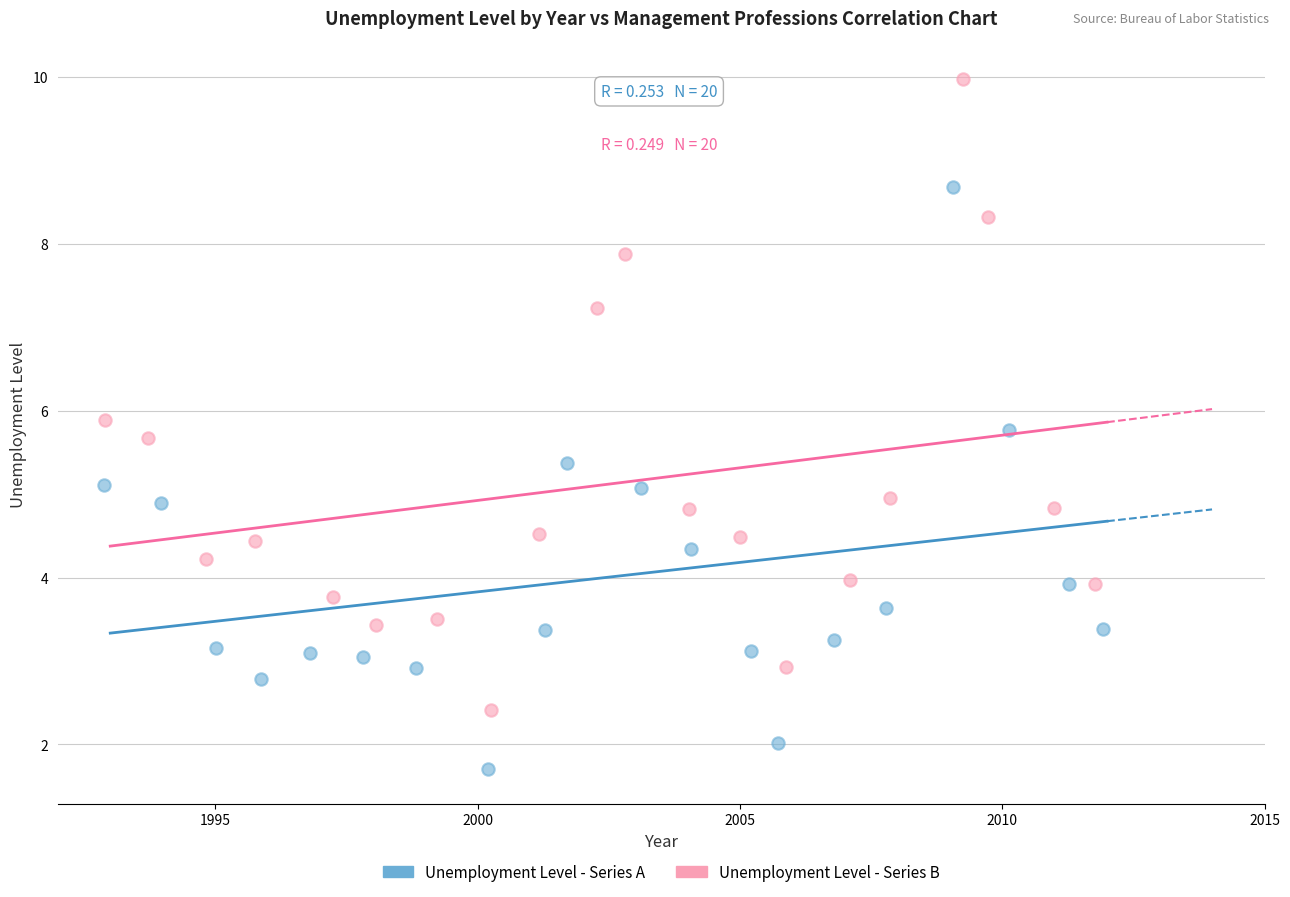

Which series has the widest spread of Y values?

Unemployment Level - Series B